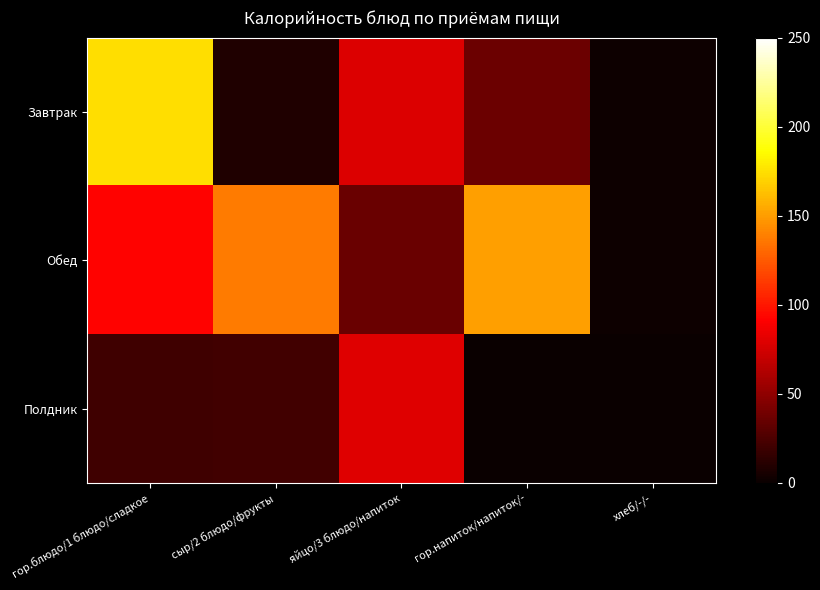

Count the number of categories in the chart.

5